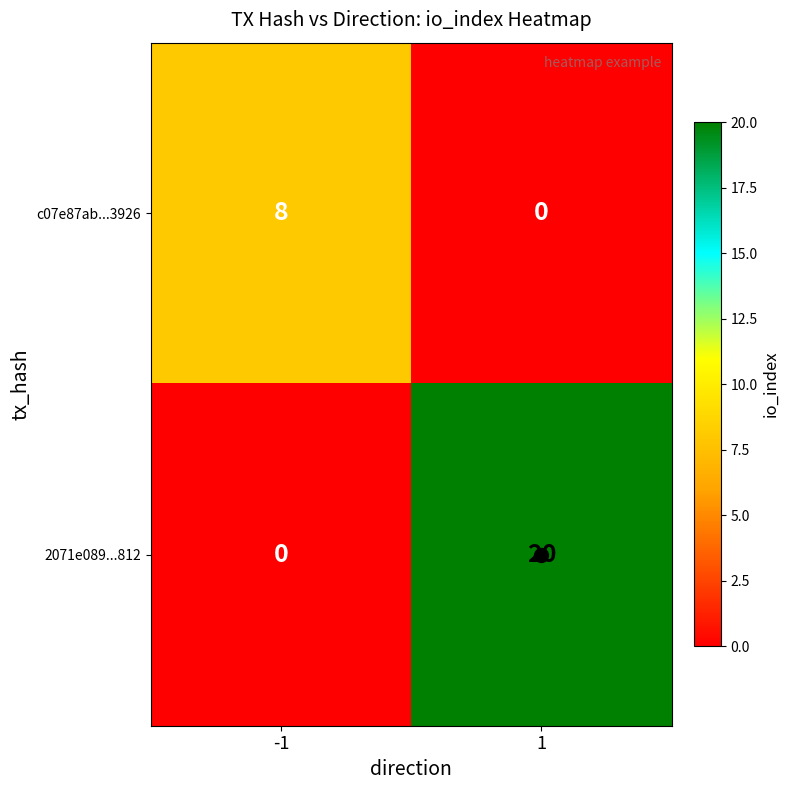

Is it true that 2071e089...812 equals 20 at 1?

True